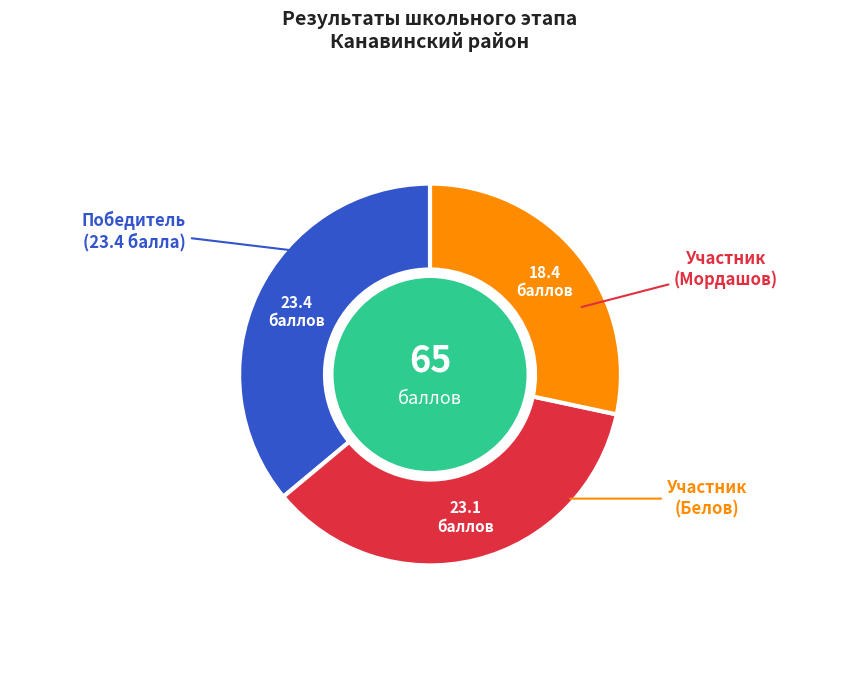

Is there a majority slice in this chart?

No